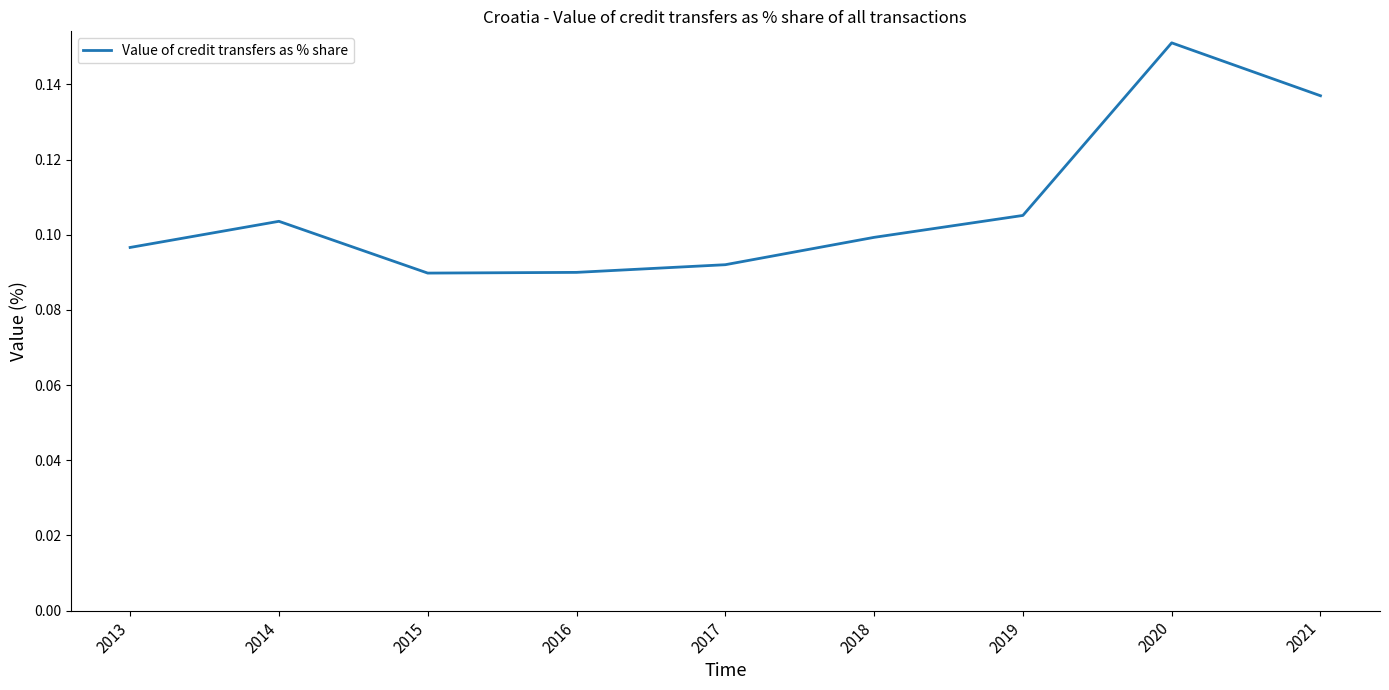

Which has a higher value, 2019 or 2018?

2019